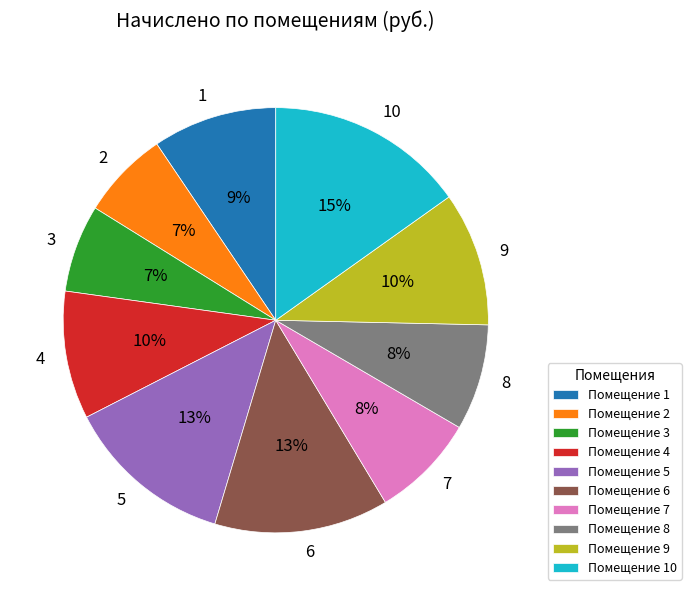

To the nearest percent, what percentage of the pie is 8?

8%